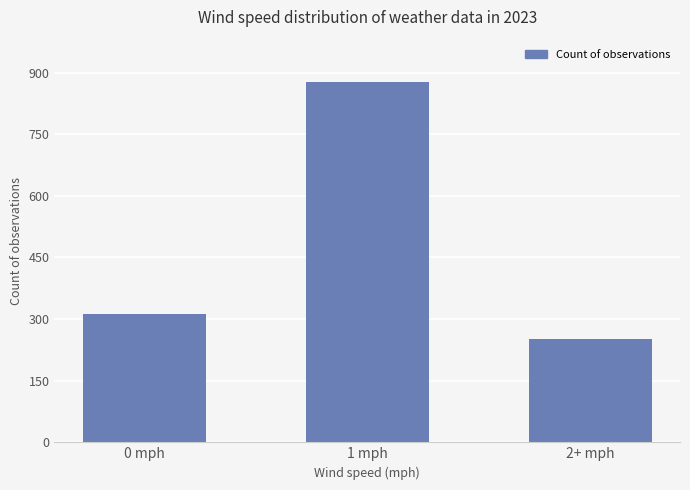

What is the change in value from 0 mph to 2+ mph?

-60